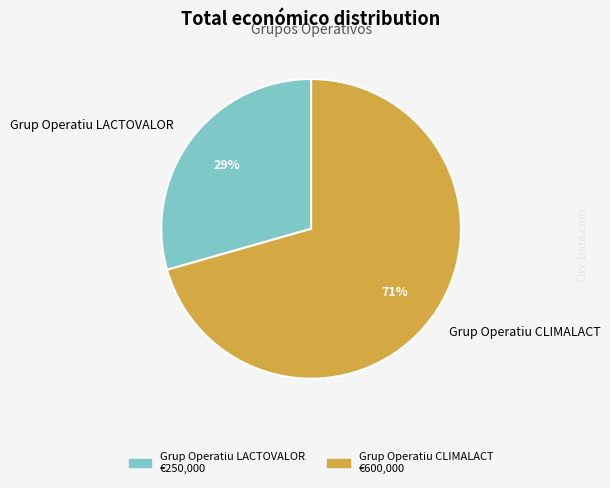

Do Grup Operatiu CLIMALACT and Grup Operatiu LACTOVALOR together represent more than half of the pie?

Yes